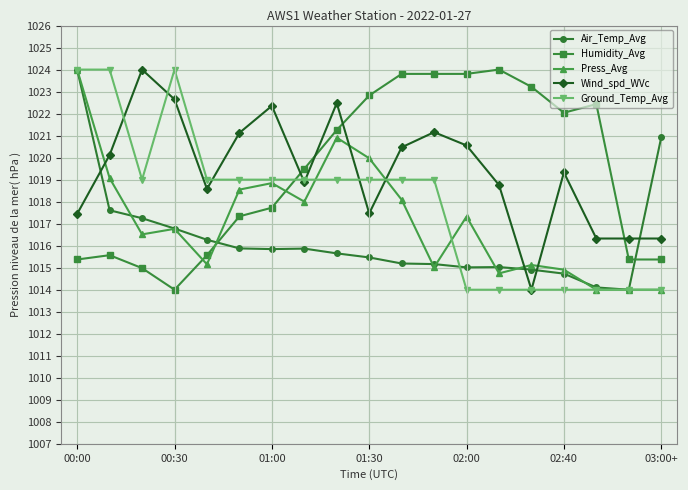

After their last crossing, which series has the higher values: Wind_spd_WVc or Humidity_Avg?

Wind_spd_WVc